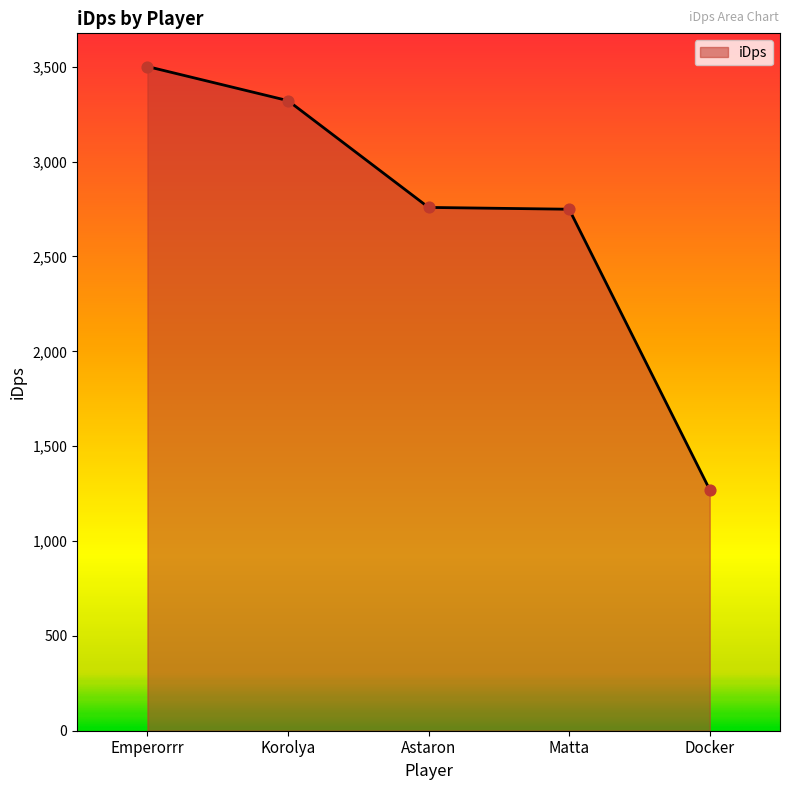

Approximately how many times larger is the value at Matta compared to Emperorrr?

0.8